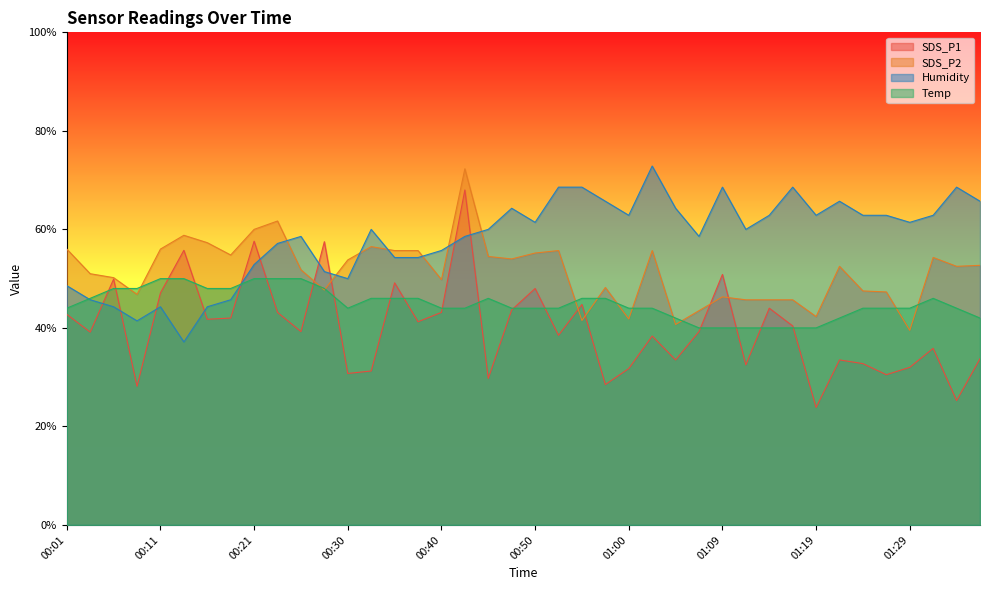

What is the minimum value shown in the chart?

23.8